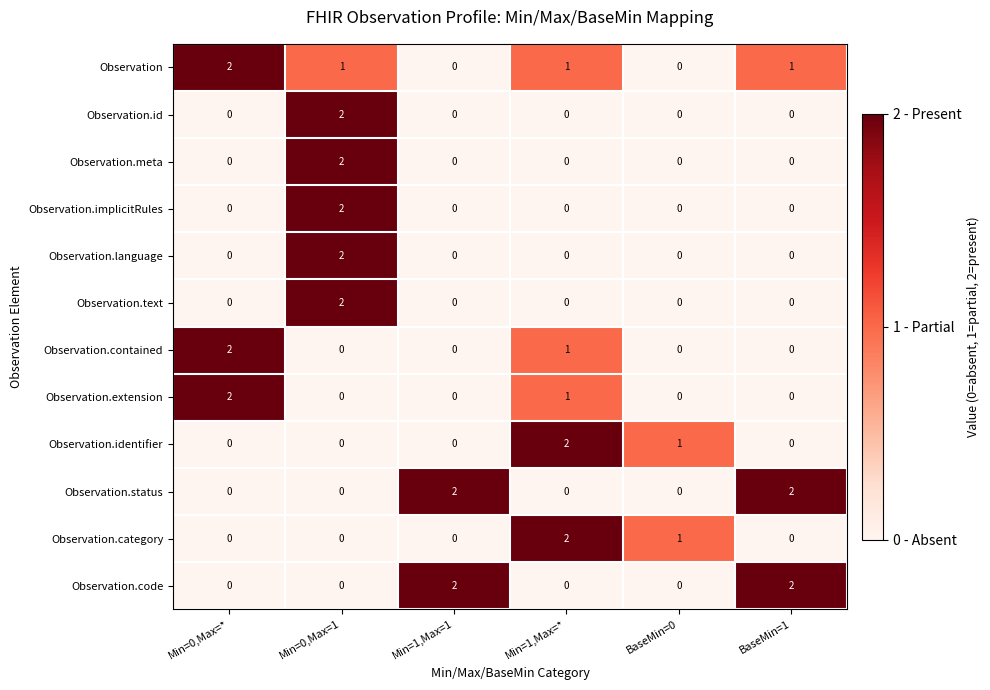

What is the total value across all series at BaseMin=0?

2